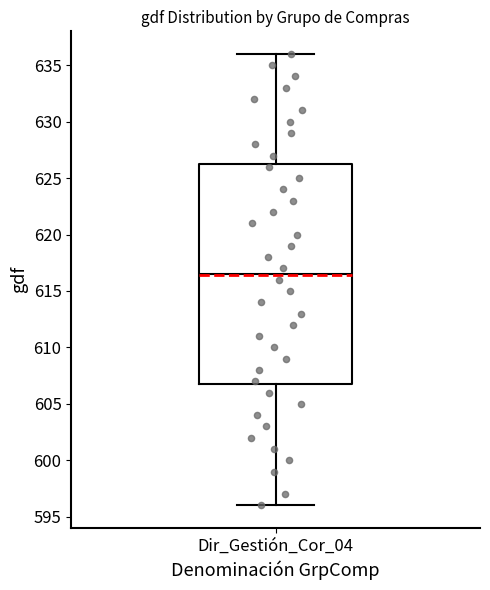

Transcribe this box plot: give where the median line is, the range the box spans, and where the two whiskers end, as read against the y-axis. The values are not printed on the chart, so give them approximately, as read against the axis.

median 616.5, box 607.0 to 626.5, whiskers 596.0 to 636.0